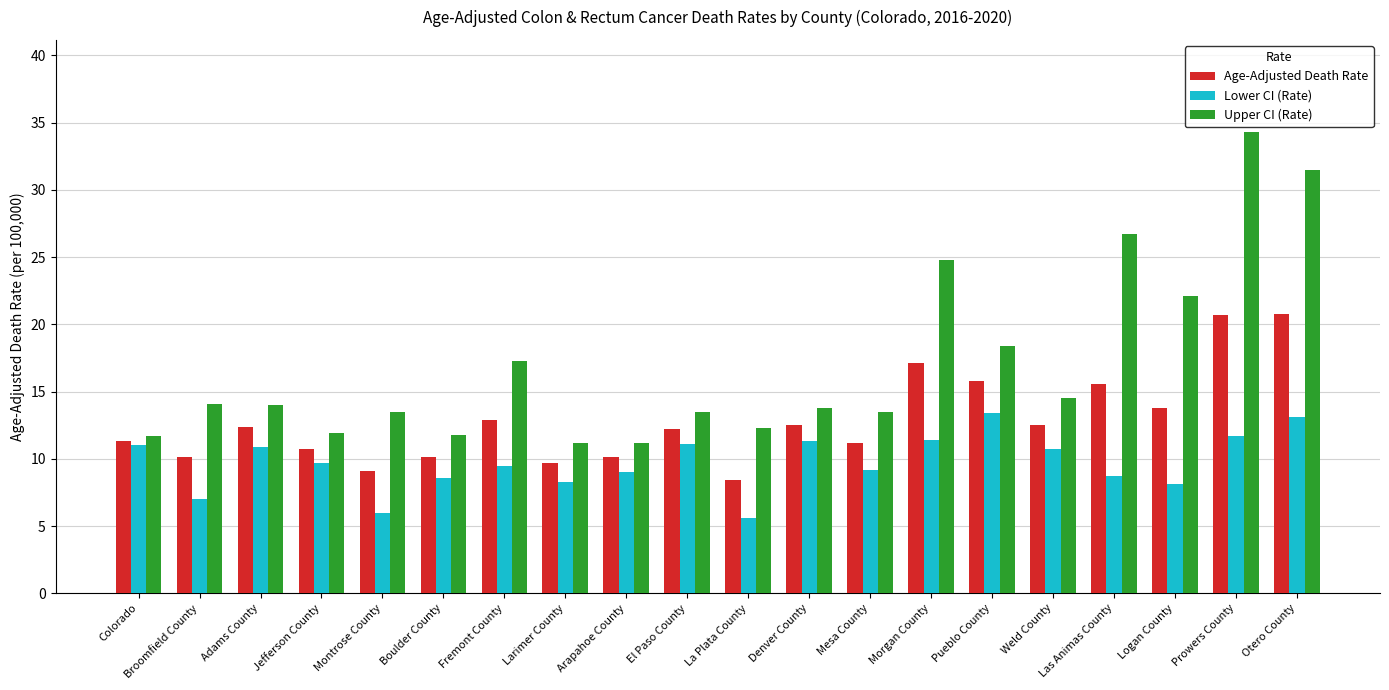

Which series has the largest range (max minus min)?

Upper CI (Rate)